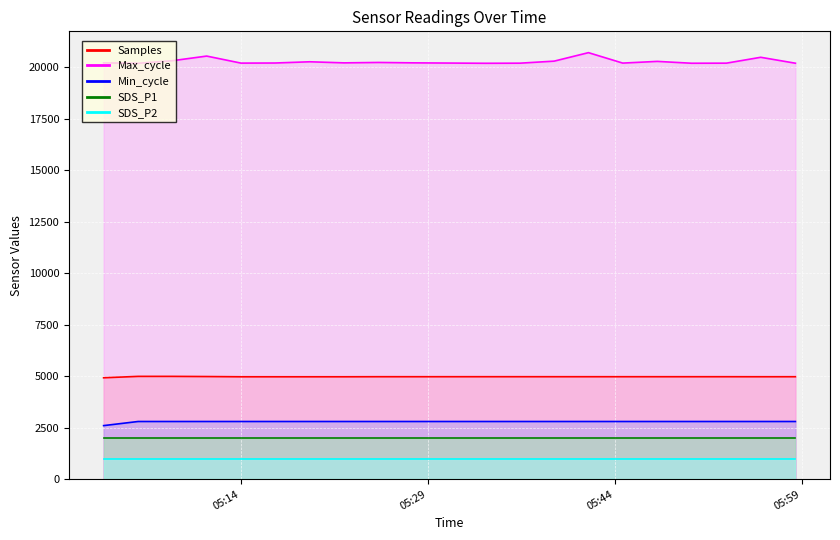

True or false: Samples has more than 2 interior local peaks.

True